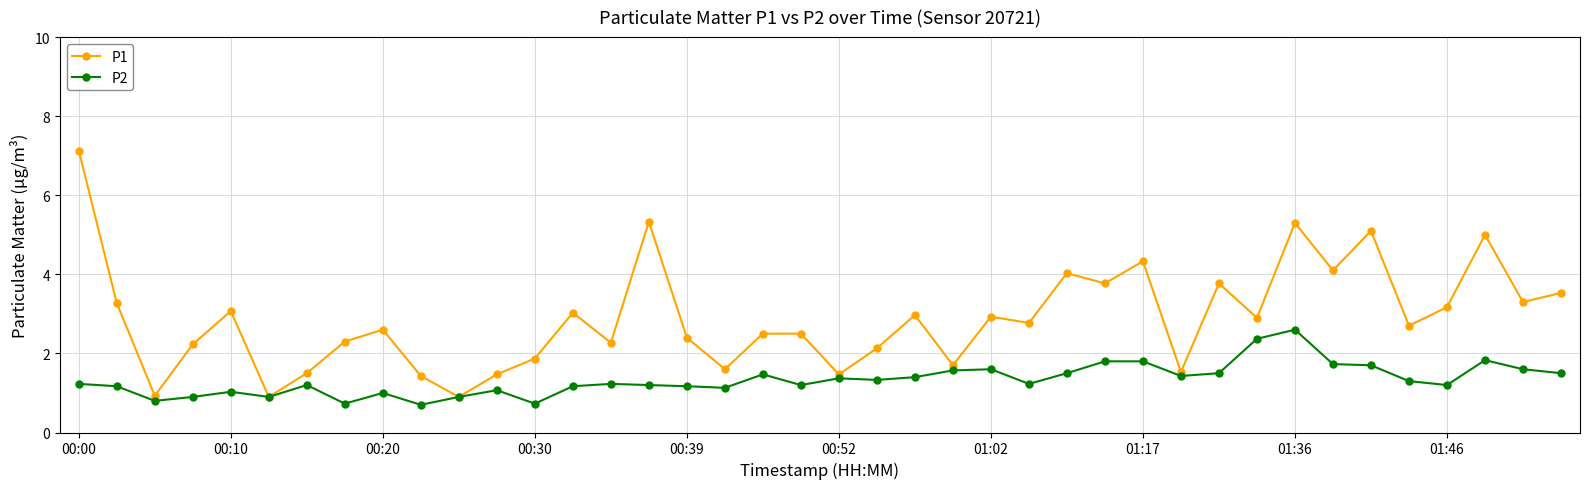

How many lines are shown in the chart?

2